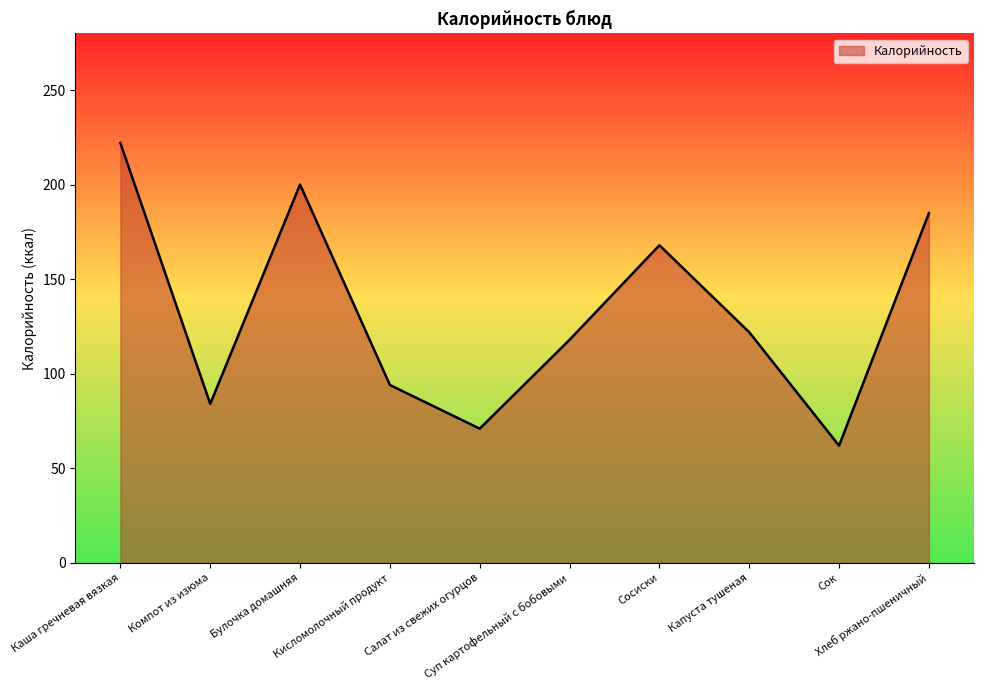

At which category does the data reach its first local valley?

Компот из изюма